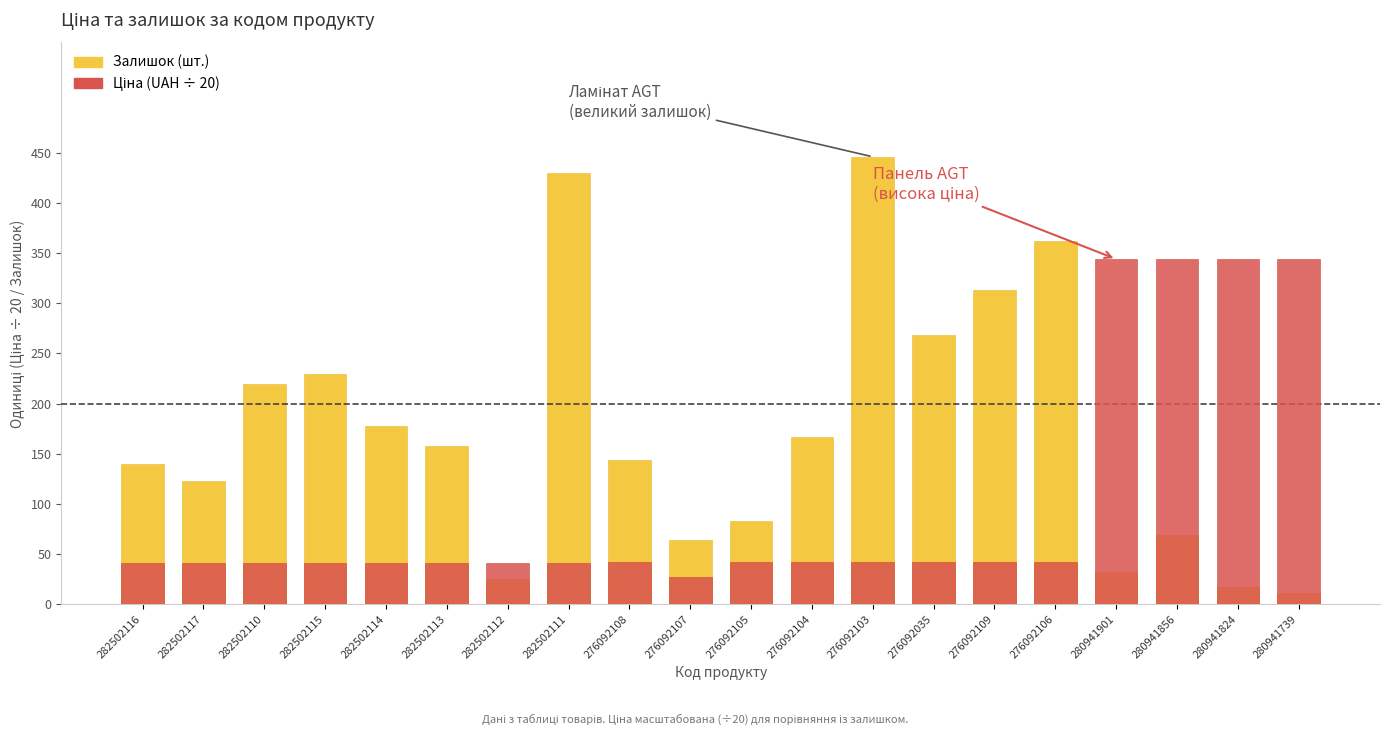

What is the label of the 20th bar from the right?

282502116